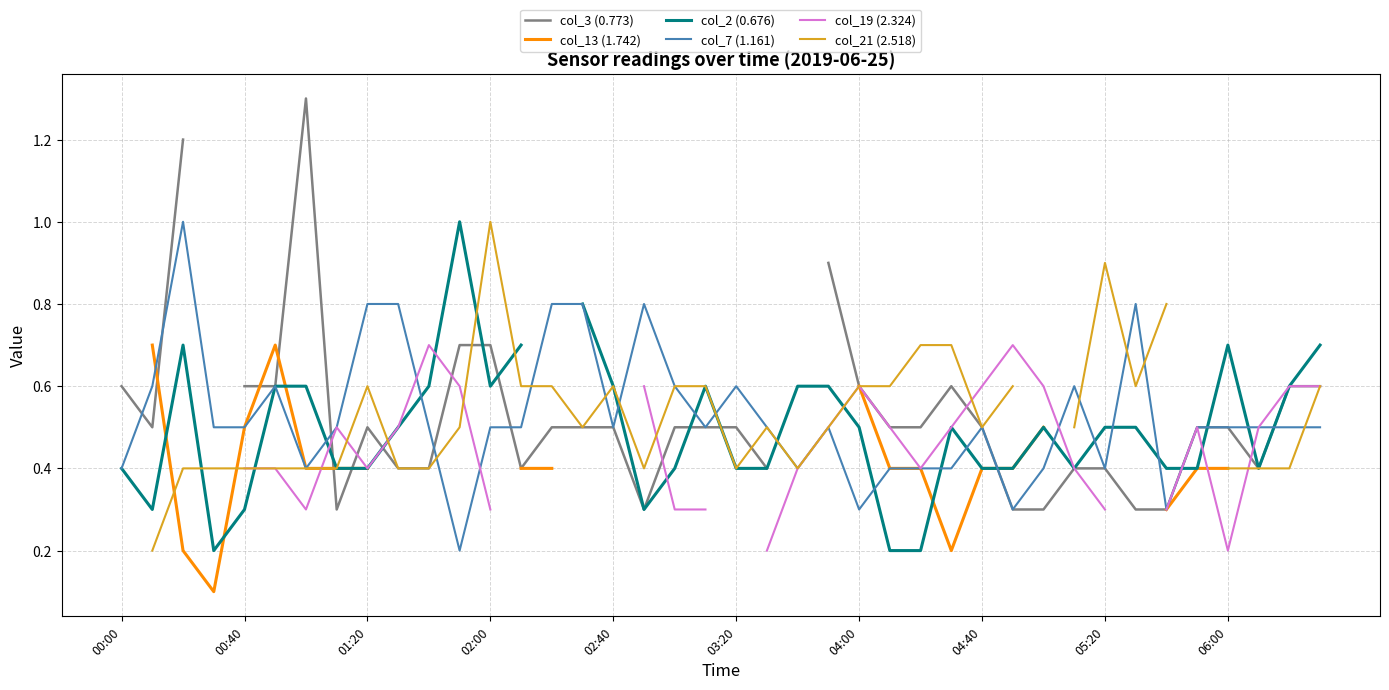

How many lines are shown in the chart?

6